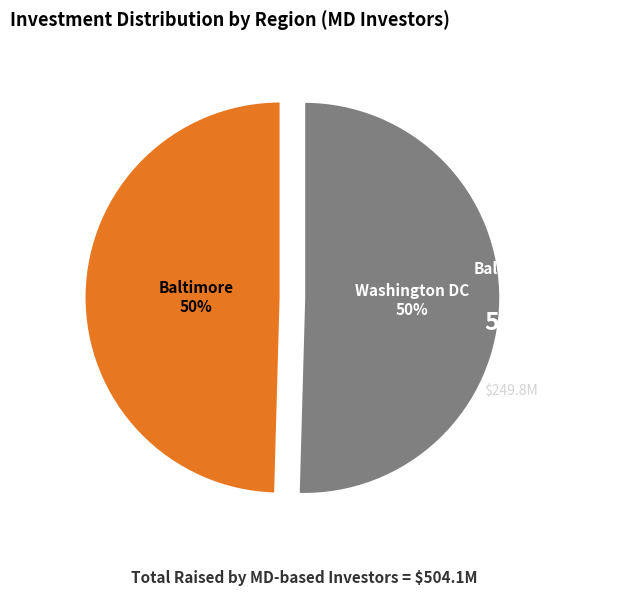

To the nearest percent, what is the average slice percentage?

50%